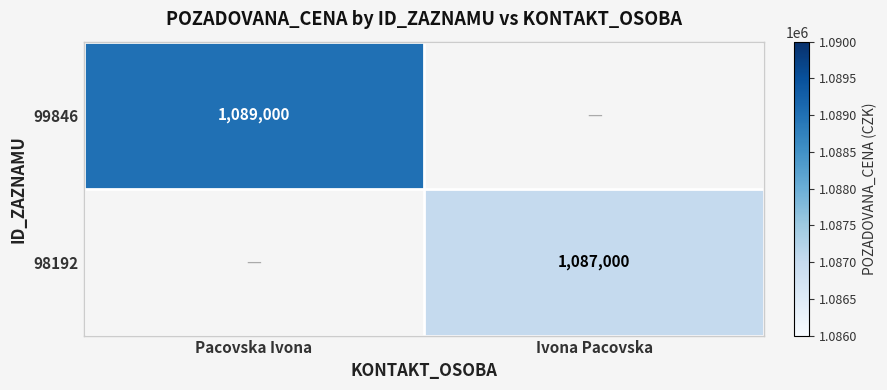

True or false: 99846 has a value of 1089000 at Pacovska Ivona.

True